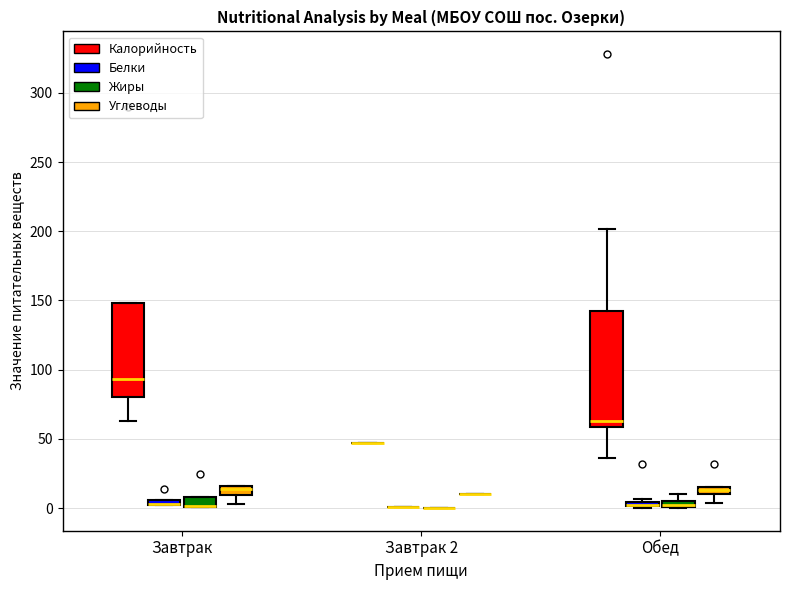

Comparing the boxes themselves (not the whiskers), which one is the tallest?

Обед (Калорийность)